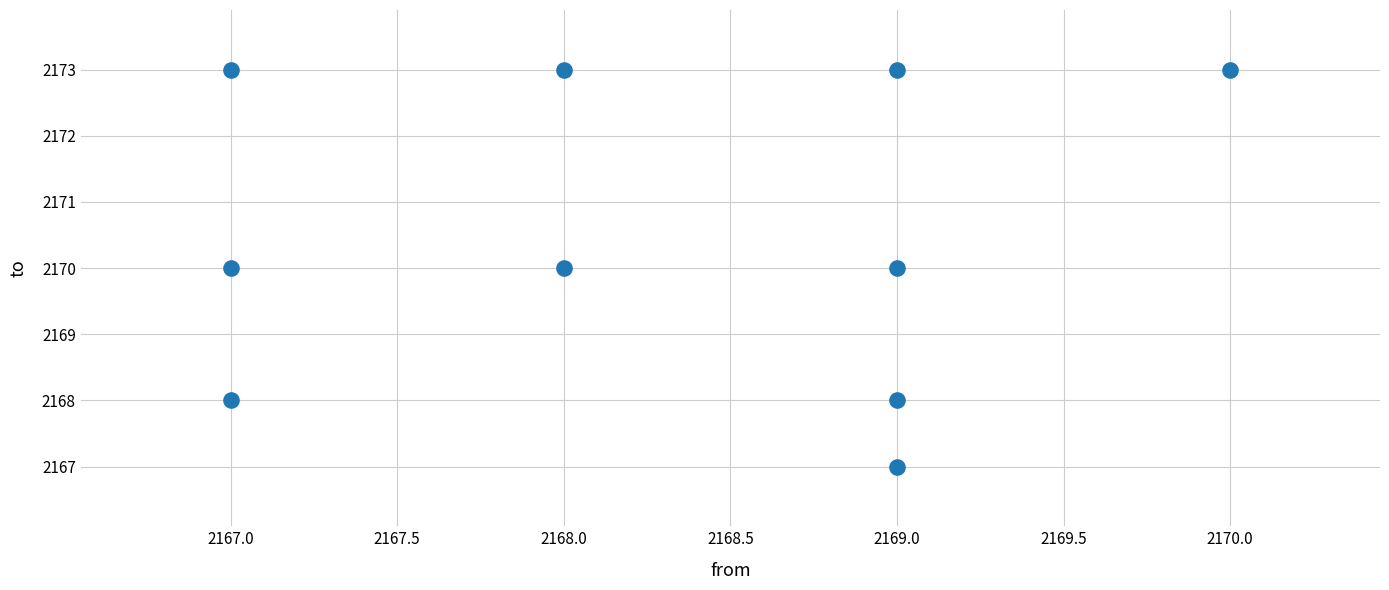

What is the range of Y values (max minus min)?

6